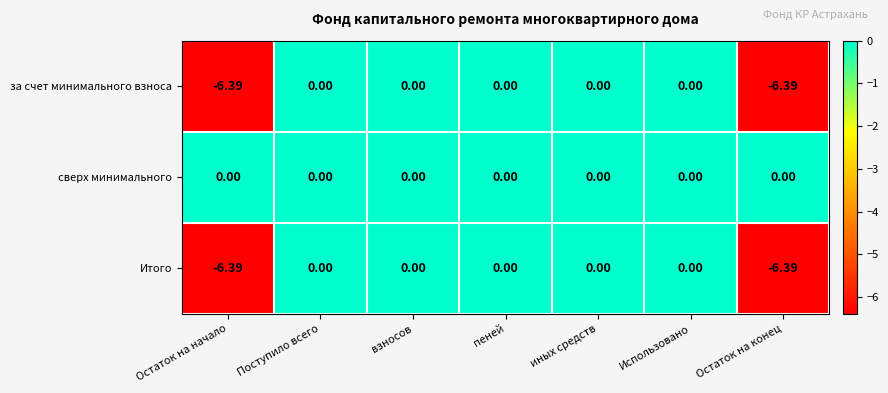

Which series has the largest total across all categories?

сверх минимального